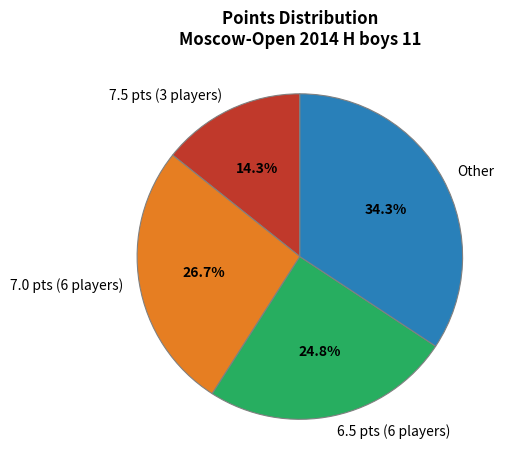

To the nearest percent, what is the difference between the largest and smallest slice percentages?

20%